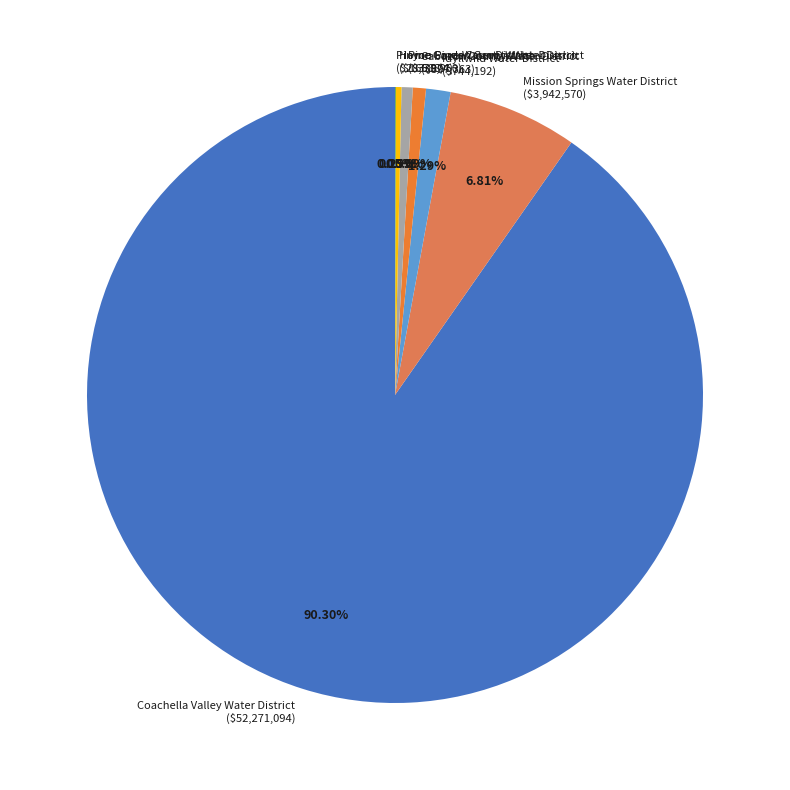

Which category has the biggest portion of the pie?

Coachella Valley Water District